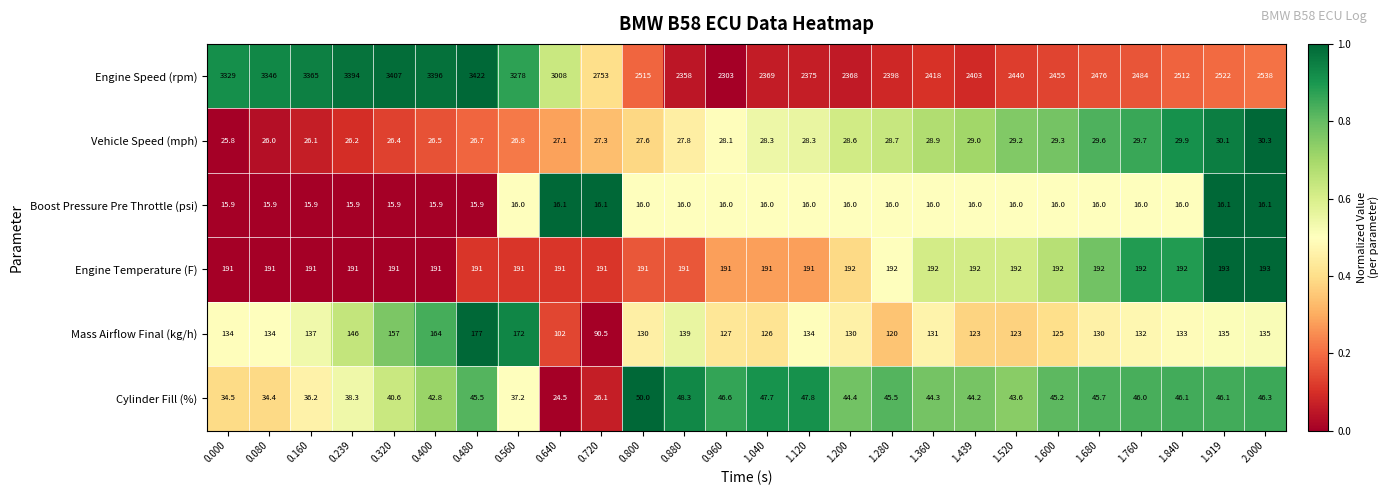

At 1.919, list the series in order from largest to smallest.

Engine Speed (rpm), Engine Temperature (F), Mass Airflow Final (kg/h), Cylinder Fill (%), Vehicle Speed (mph), Boost Pressure Pre Throttle (psi)